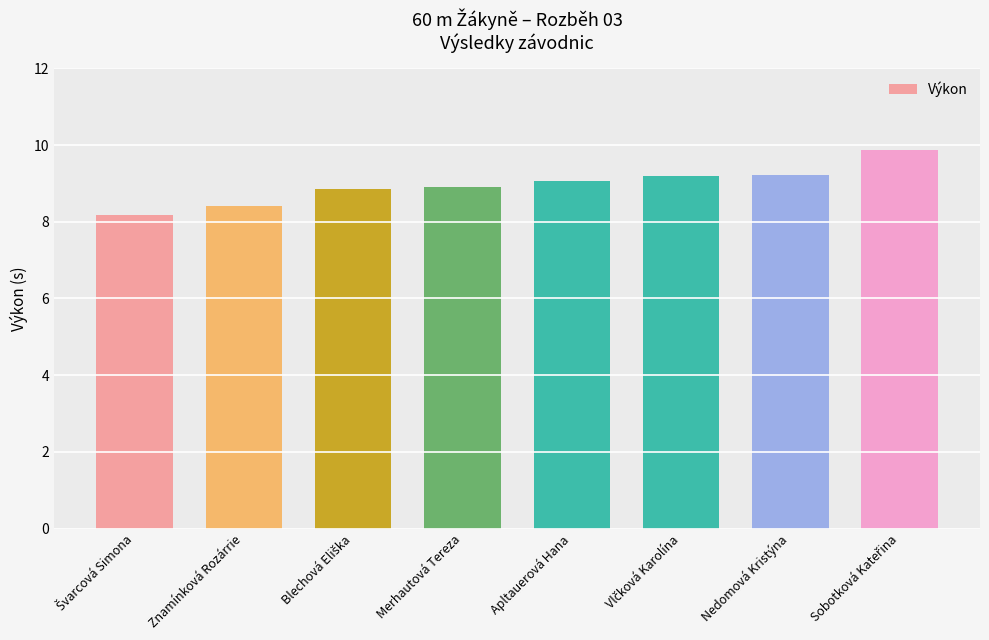

What is the difference between the maximum and minimum values?

1.7